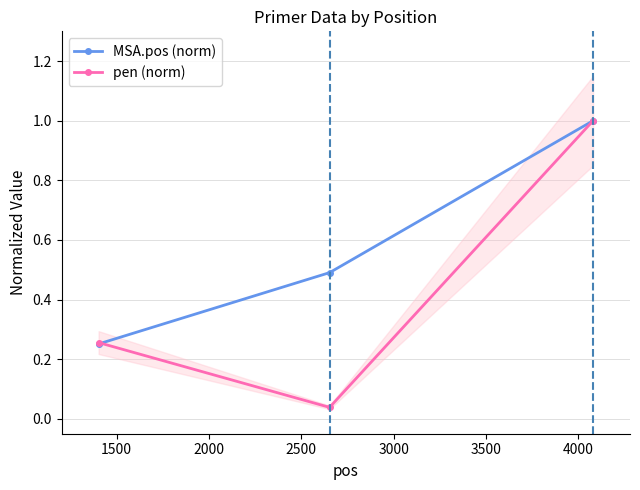

What is the value of the MSA.pos (norm) point at the 2nd from the left?

0.5